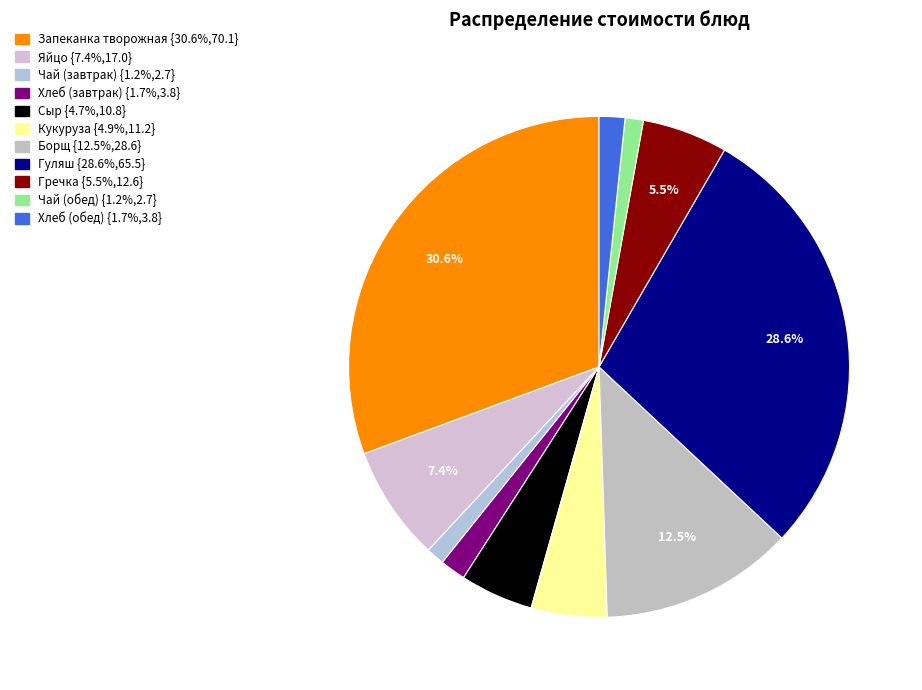

How many slices are in this pie chart?

11